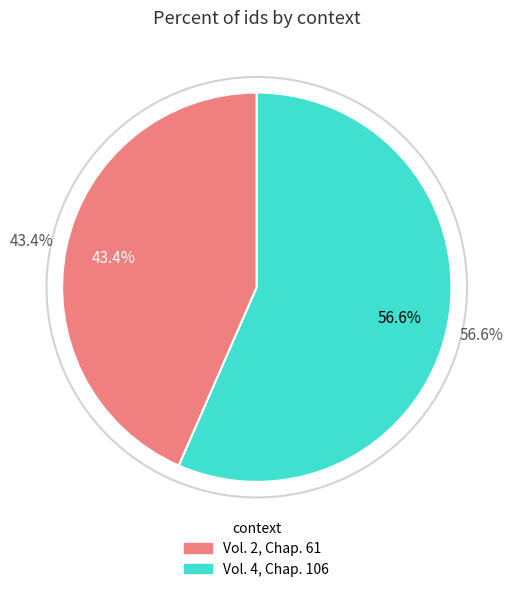

What is the largest slice in the pie chart?

Vol. 4, Chap. 106